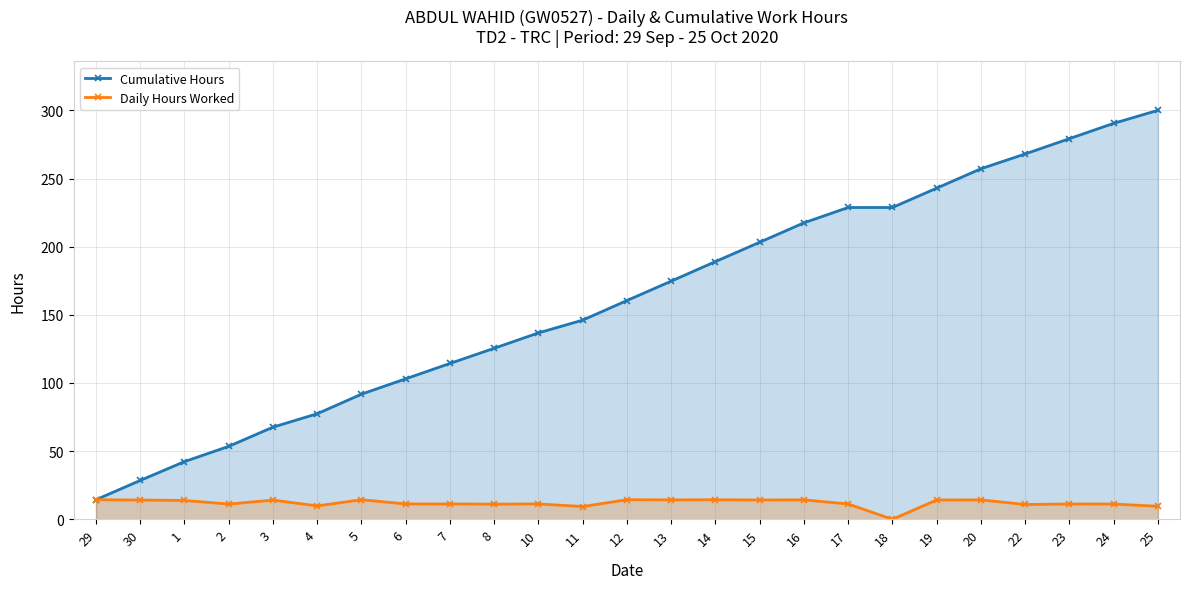

How many lines are shown in the chart?

2